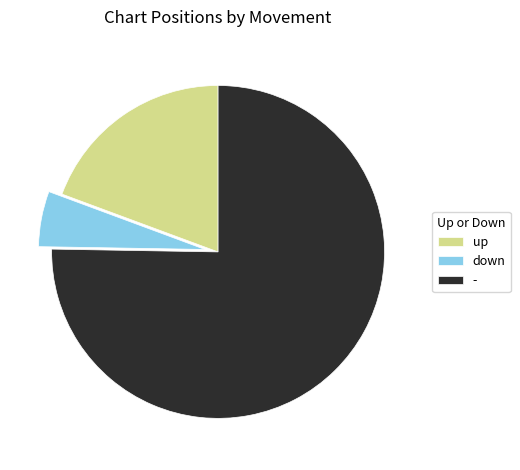

Which slice is the largest?

-